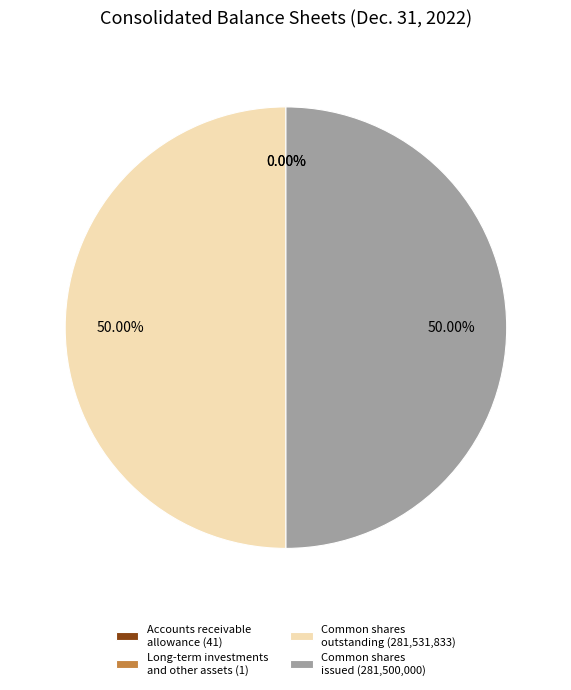

Rank the categories by value from highest to lowest.

Common shares outstanding (in shares), Common shares issued (shares), Accounts receivable, allowance for credit losses, Long-term investments and other assets